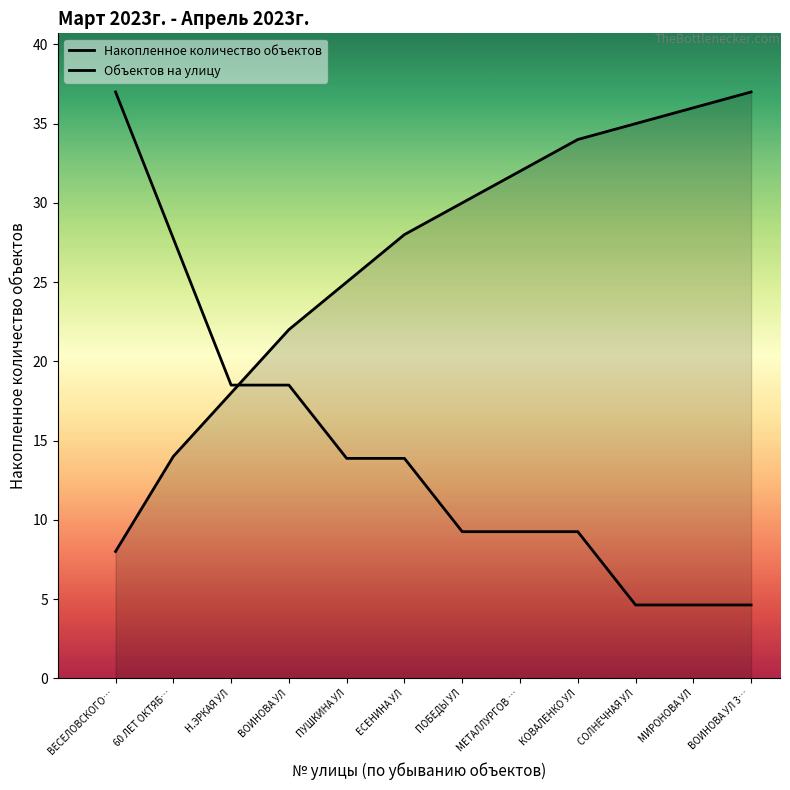

Does the chart display data point markers on the line(s)?

No